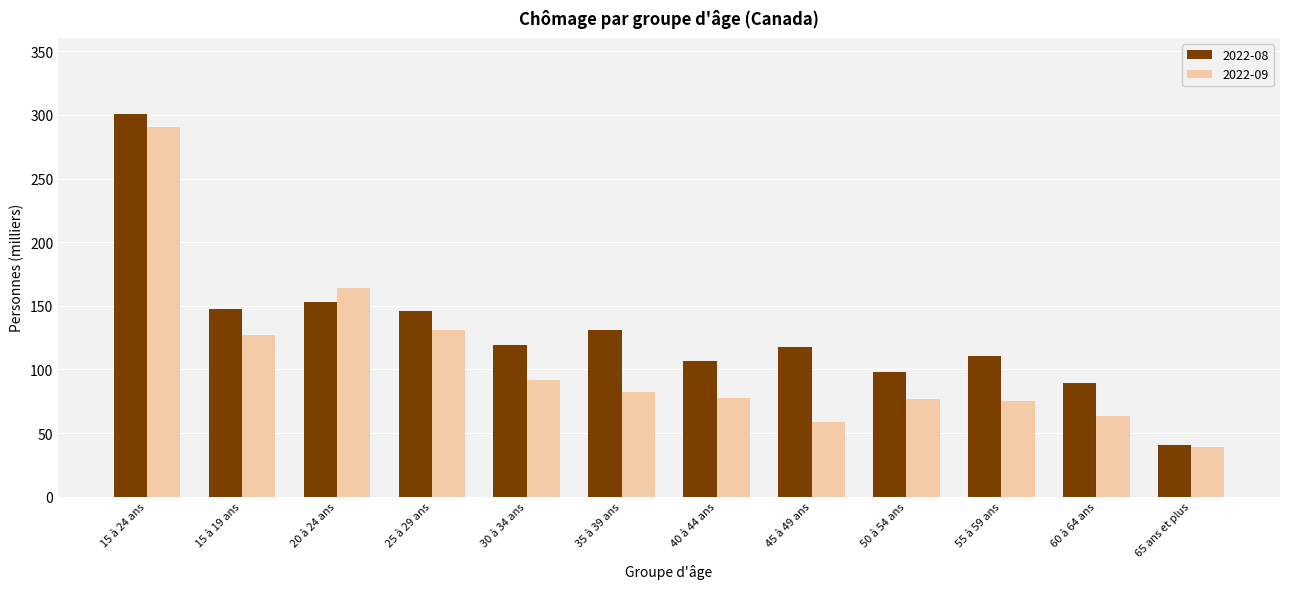

List the series in order of their peak value, lowest first.

2022-09, 2022-08